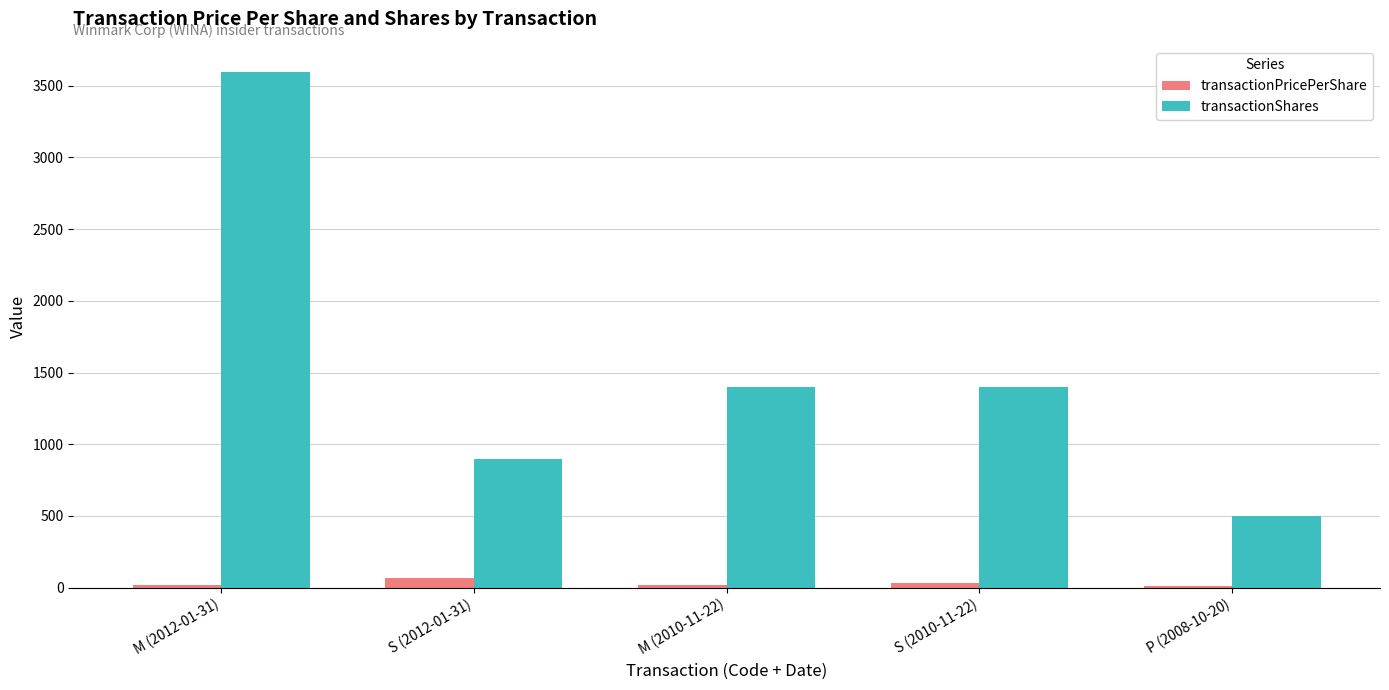

At S (2012-01-31), list the series in order from smallest to largest.

transactionPricePerShare, transactionShares